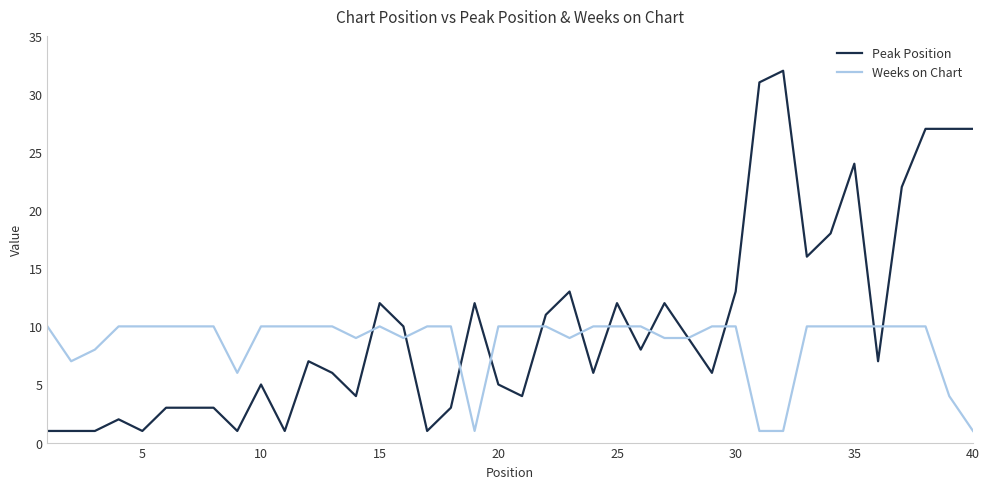

List the series in order of their overall mean, highest first.

Peak Position, Weeks on Chart